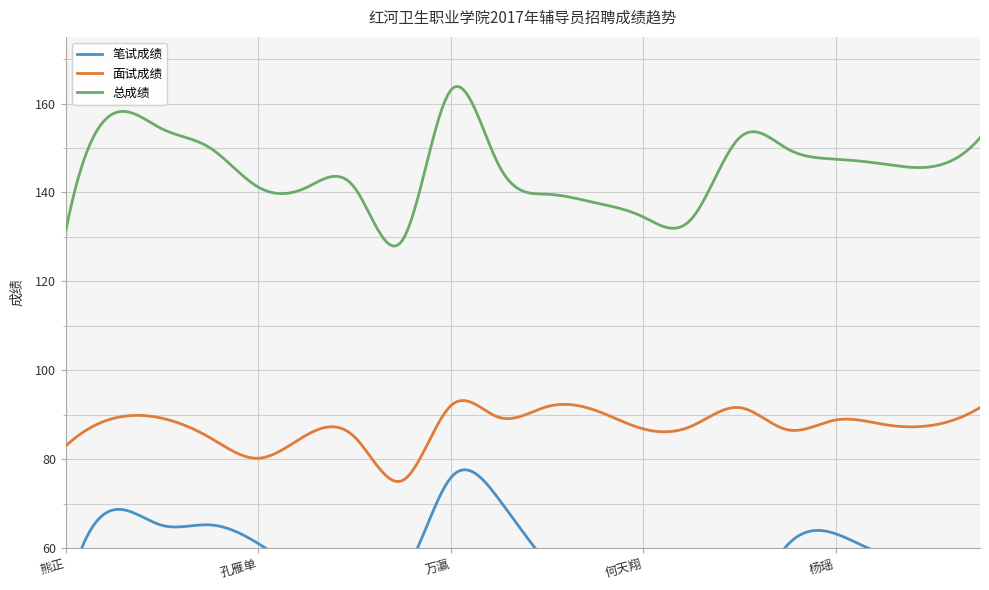

Count the number of data series in this chart.

3